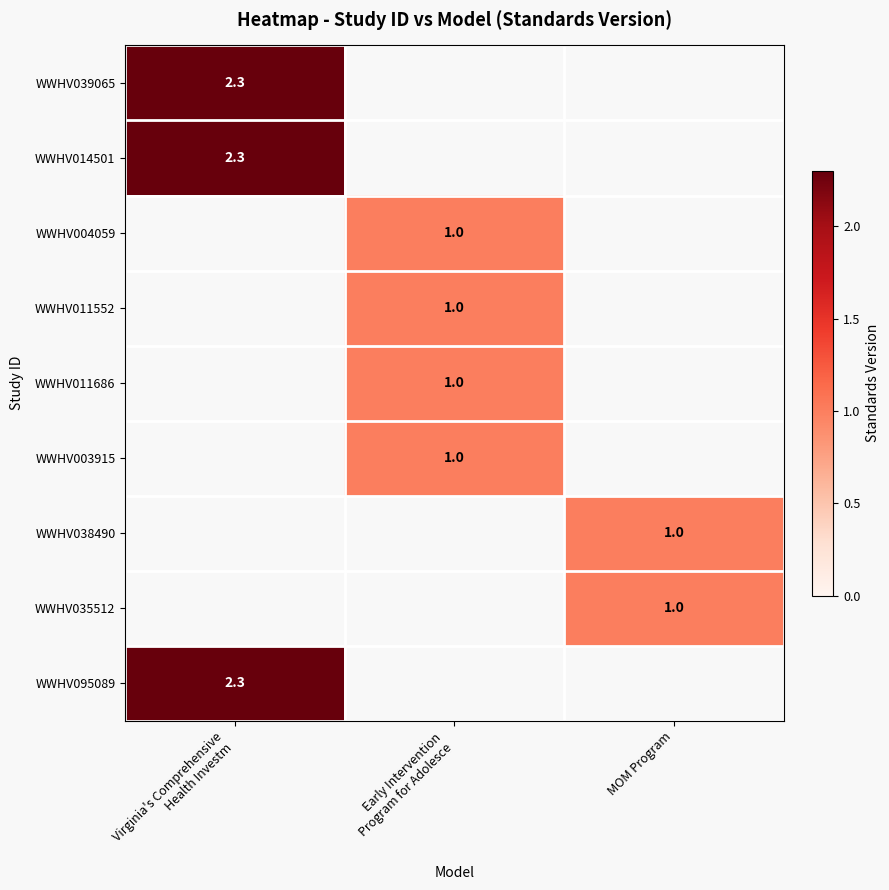

How many series are shown in this chart?

9